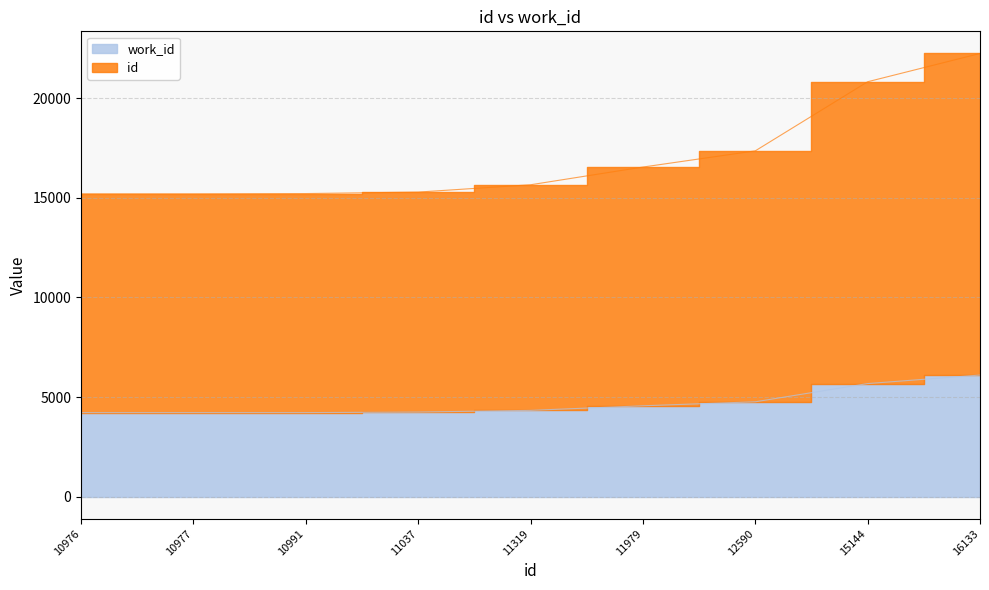

Which series has the largest range (max minus min)?

id